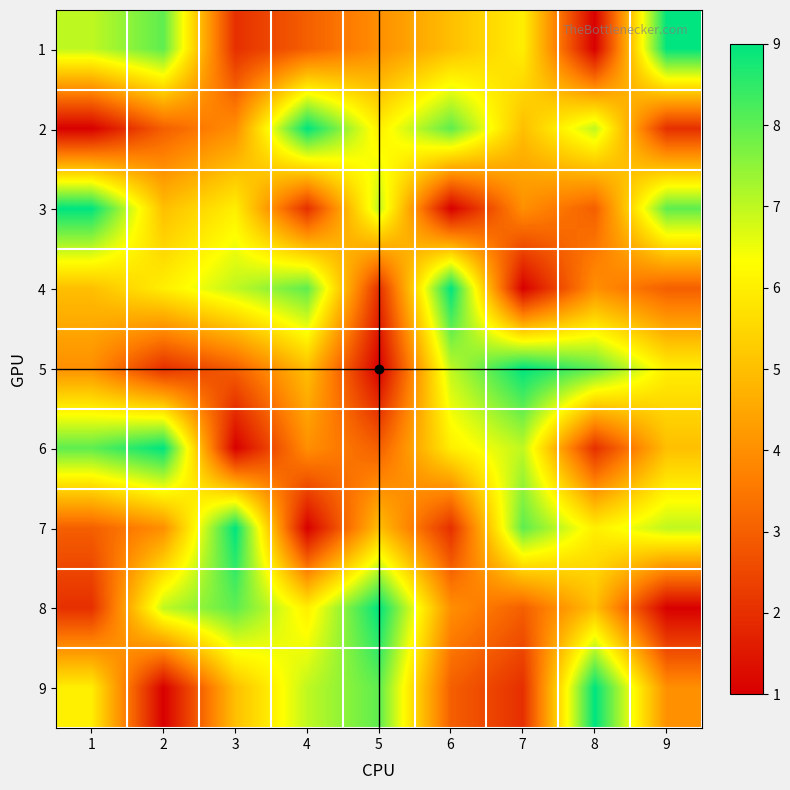

Reading left to right, transcribe all the data shown in this chart.

1: 1=7	2=8	3=2	4=3	5=4	6=5	7=6	8=1	9=9
2: 1=1	2=3	3=4	4=9	5=6	6=8	7=5	8=7	9=2
3: 1=9	2=5	3=6	4=2	5=7	6=1	7=4	8=3	9=8
4: 1=5	2=6	3=7	4=8	5=2	6=9	7=1	8=4	9=3
5: 1=4	2=2	3=3	4=5	5=1	6=7	7=9	8=8	9=6
6: 1=8	2=9	3=1	4=4	5=3	6=6	7=7	8=2	9=5
7: 1=3	2=4	3=9	4=1	5=5	6=2	7=8	8=6	9=7
8: 1=2	2=7	3=8	4=6	5=9	6=4	7=3	8=5	9=1
9: 1=6	2=1	3=5	4=7	5=8	6=3	7=2	8=9	9=4